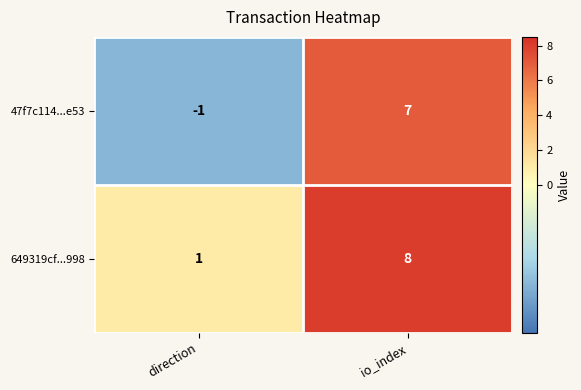

Which series has the largest total across all categories?

649319cf...998